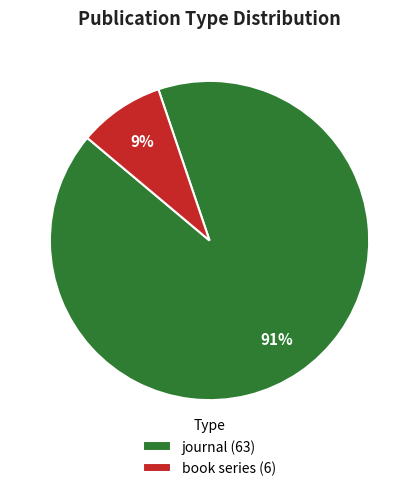

Between journal (63) and book series (6), which is larger?

journal (63)